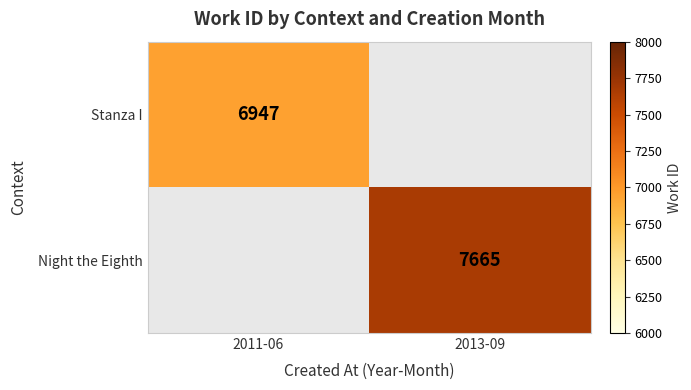

True or false: Night the Eighth has a value of 13201 at 2013-09.

False